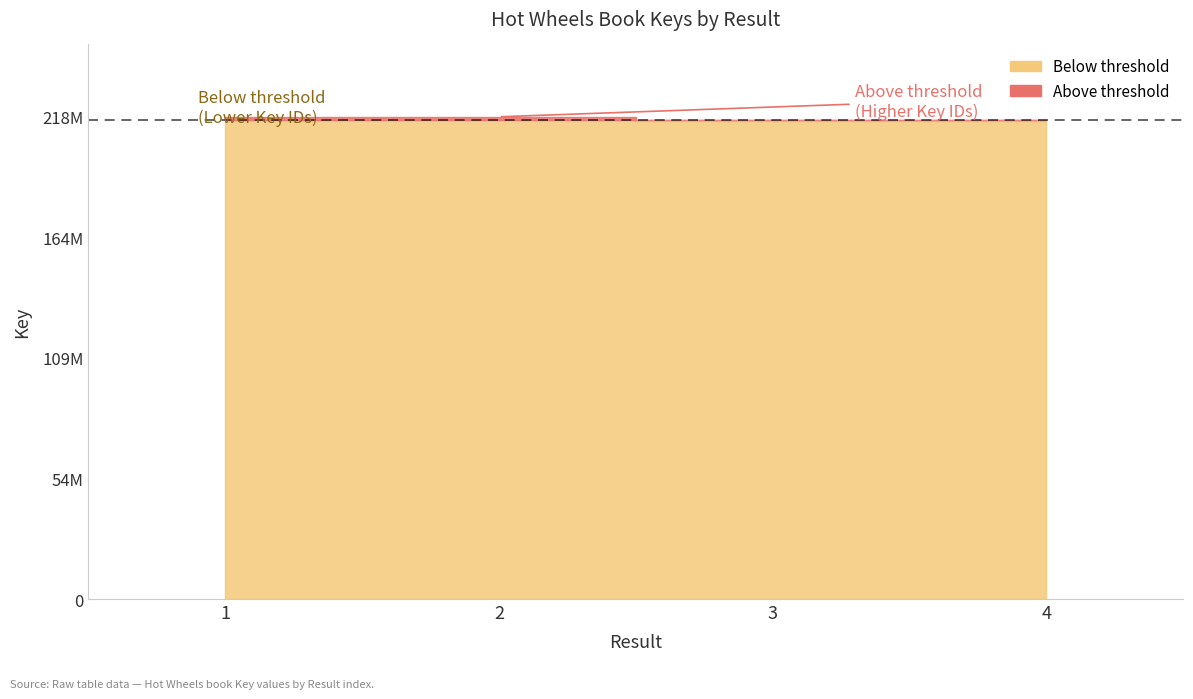

Count the number of categories in the chart.

4